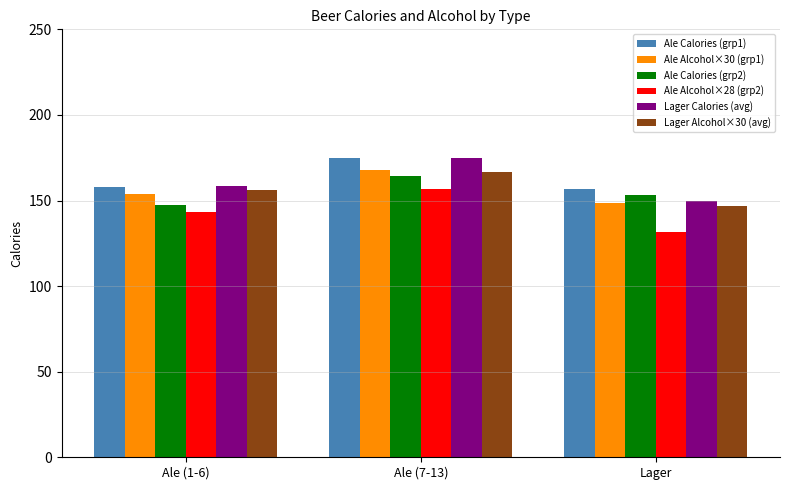

What is the spread (max minus min) of values at Lager?

24.9